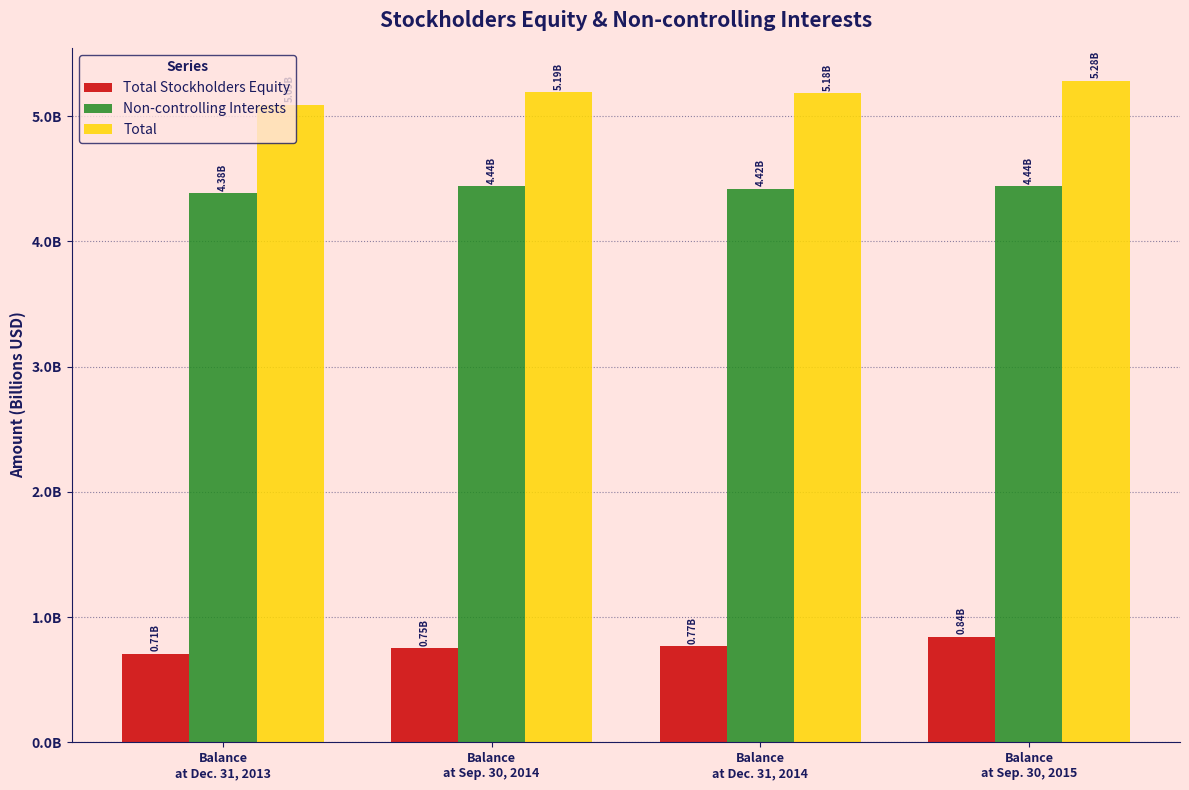

True or false: Non-controlling Interests has a value of 7.6 at Balance
at Sep. 30, 2014.

False